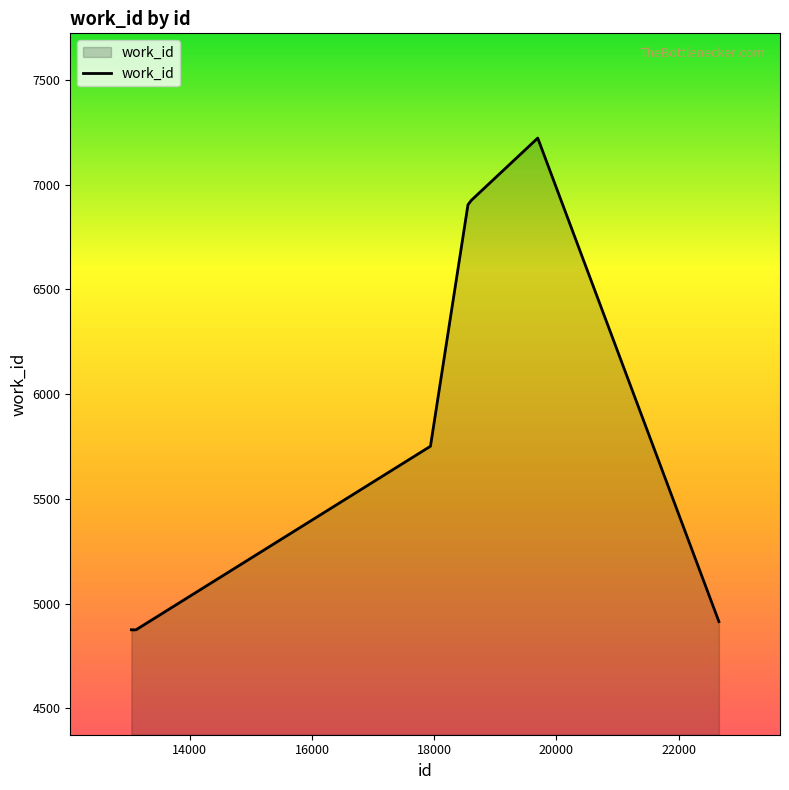

What is the difference between the maximum and minimum values?

2348